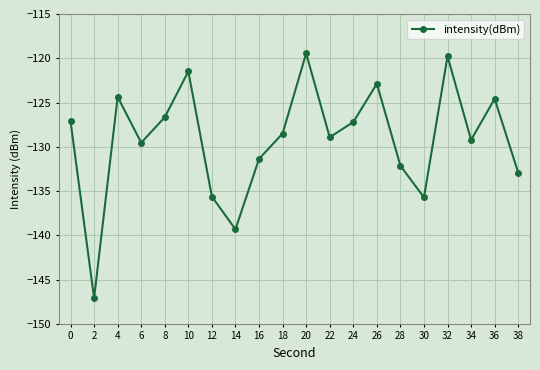

True or false: the data has more than 1 interior local peaks.

True